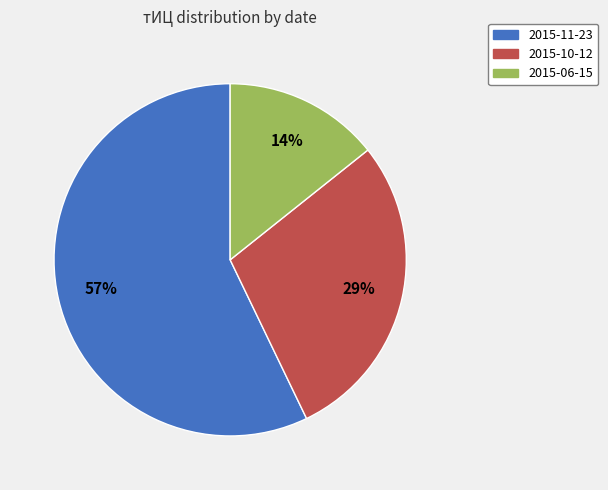

Which slice is the largest?

2015-11-23